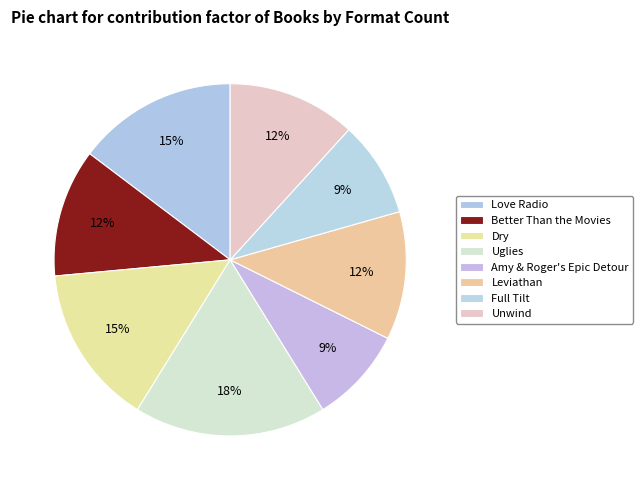

Rank the categories by value from lowest to highest.

Amy & Roger's Epic Detour, Full Tilt, Better Than the Movies, Leviathan, Unwind, Love Radio, Dry, Uglies